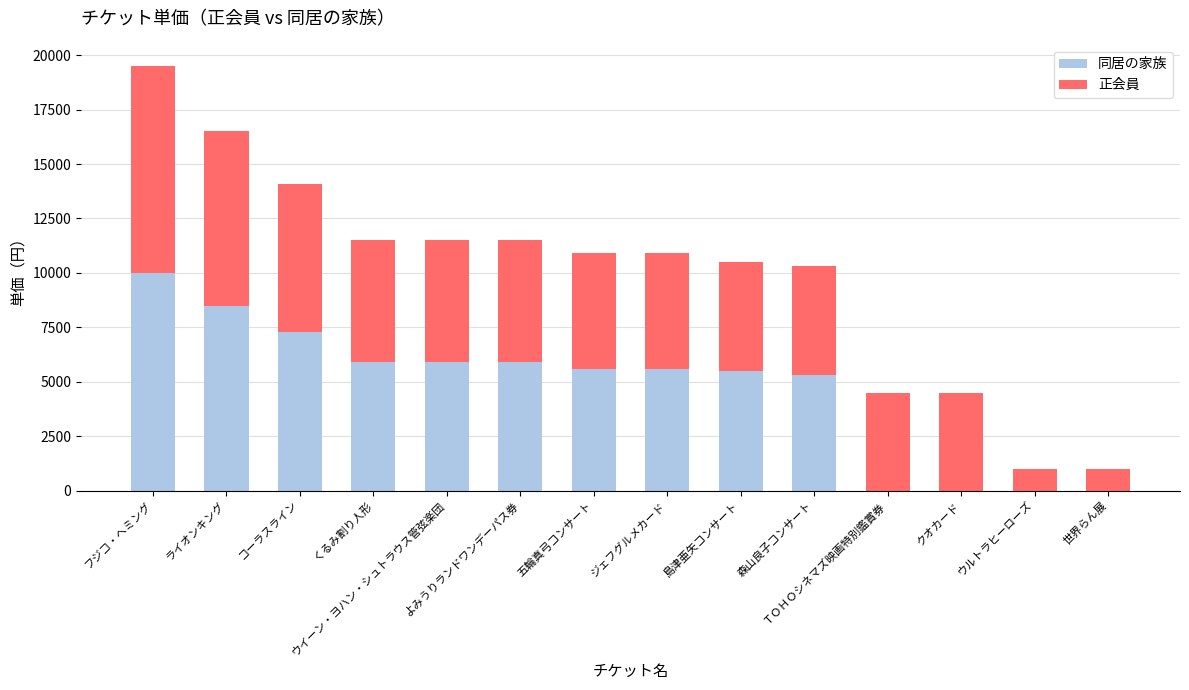

What is the sum of all 同居の家族 values?

65500